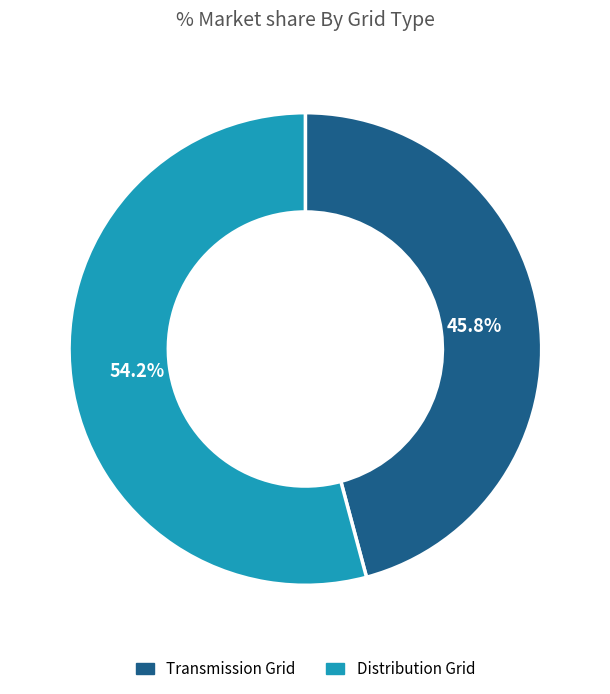

Does any single category account for the majority?

Yes